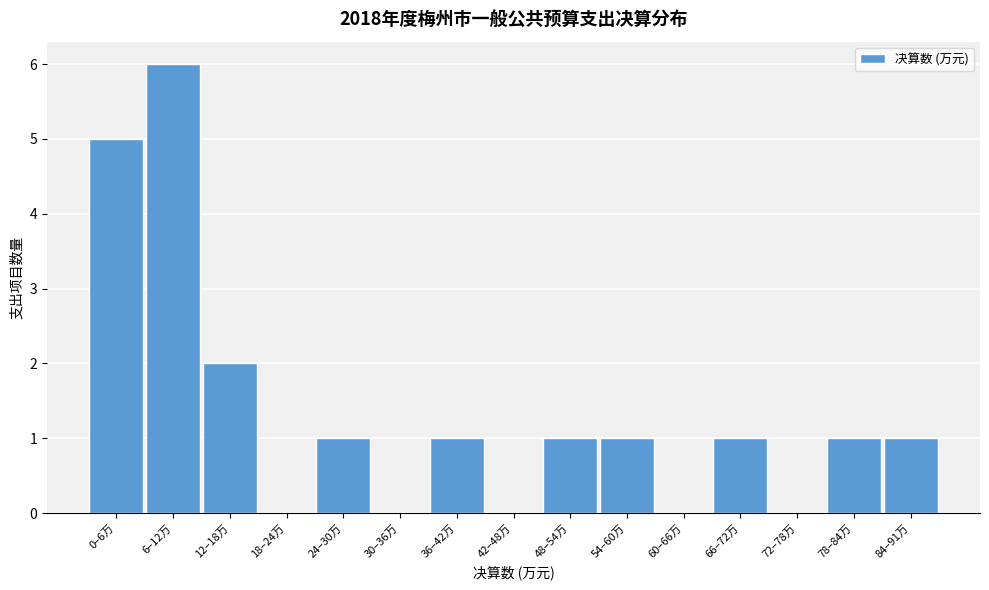

Reading left to right, list all the values displayed in this chart.

0–6万=5	6–12万=6	12–18万=2	18–24万=0	24–30万=1	30–36万=0	36–42万=1	42–48万=0	48–54万=1	54–60万=1	60–66万=0	66–72万=1	72–78万=0	78–84万=1	84–91万=1